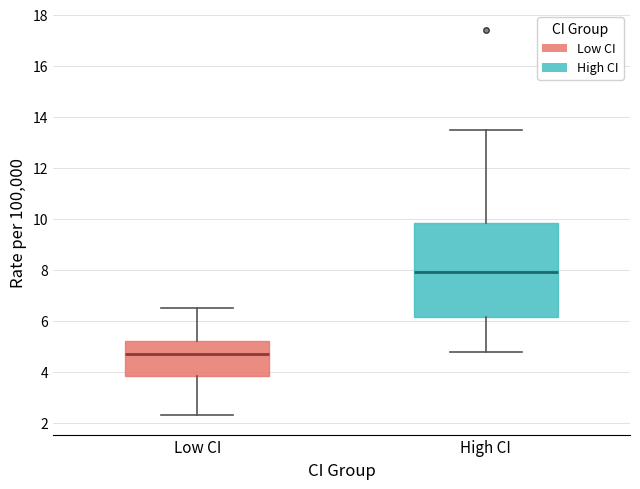

Comparing the boxes themselves (not the whiskers), which one is the tallest?

High CI